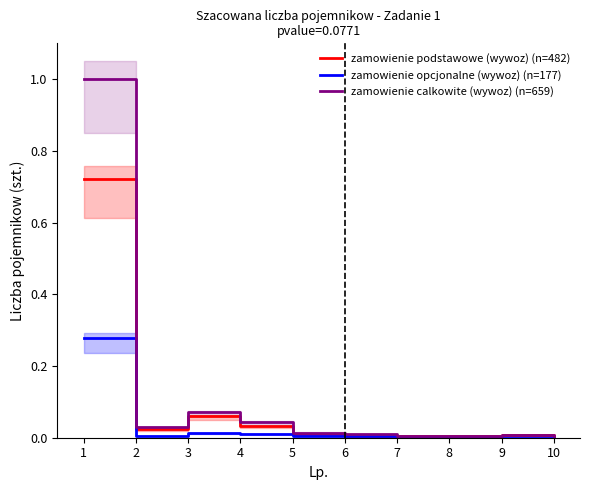

What is the sum of the zamowienie podstawowe (wywoz) (n=482) values at 1 and 5?

0.7